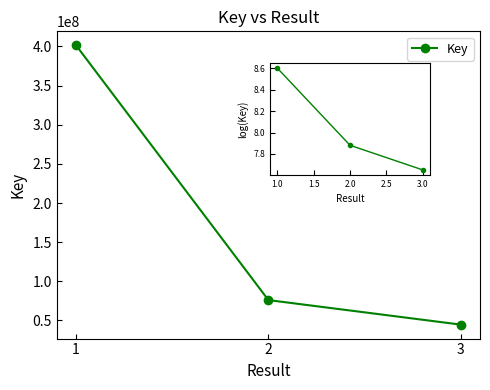

At which label is the value closest to 8?

2